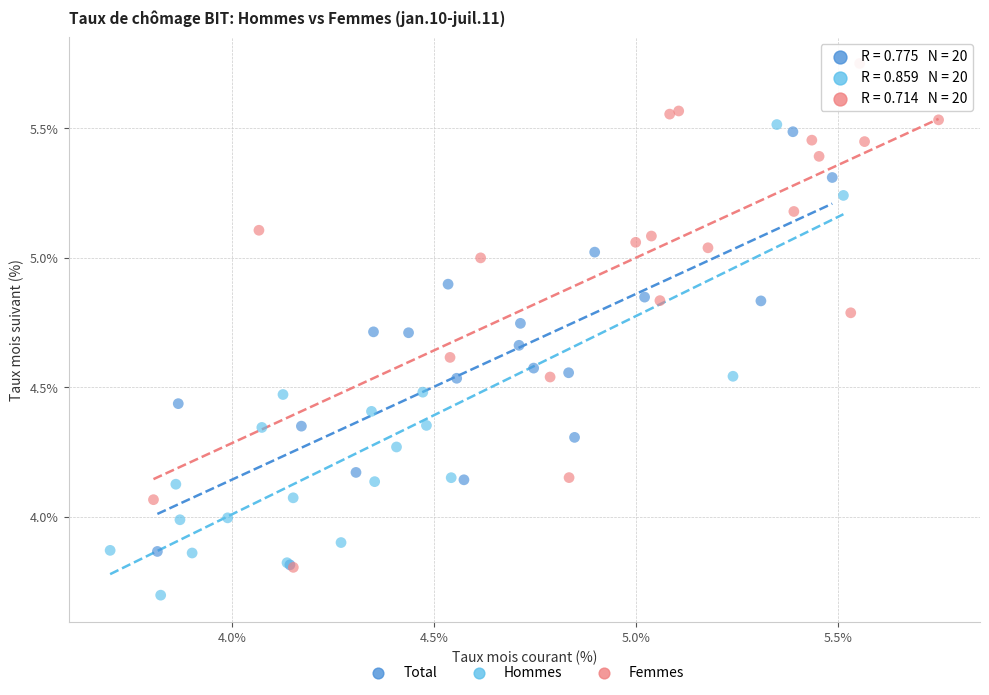

Which series reaches the minimum Y coordinate?

Hommes